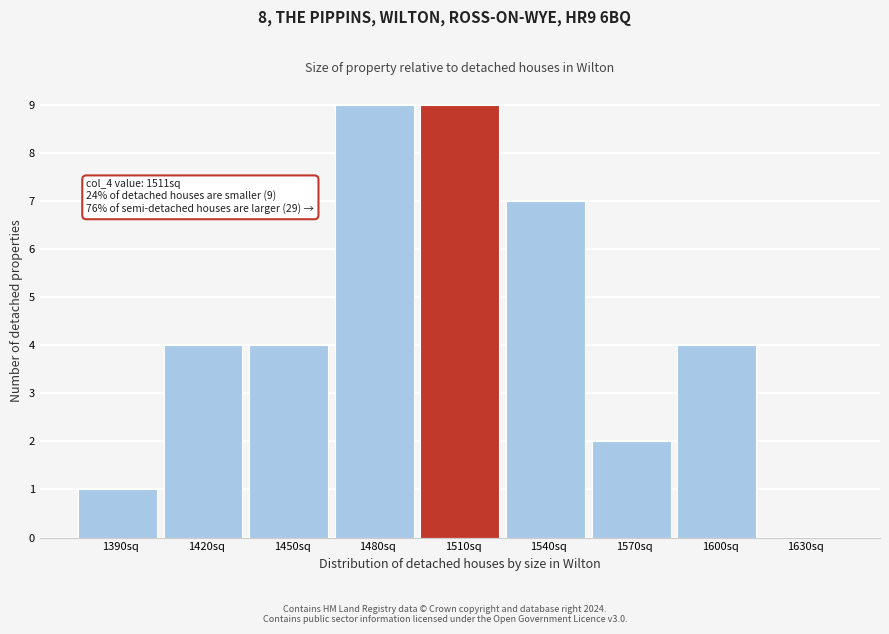

Reading left to right, transcribe all the data shown in this chart.

1390sq=1	1420sq=4	1450sq=4	1480sq=9	1510sq=9	1540sq=7	1570sq=2	1600sq=4	1630sq=0